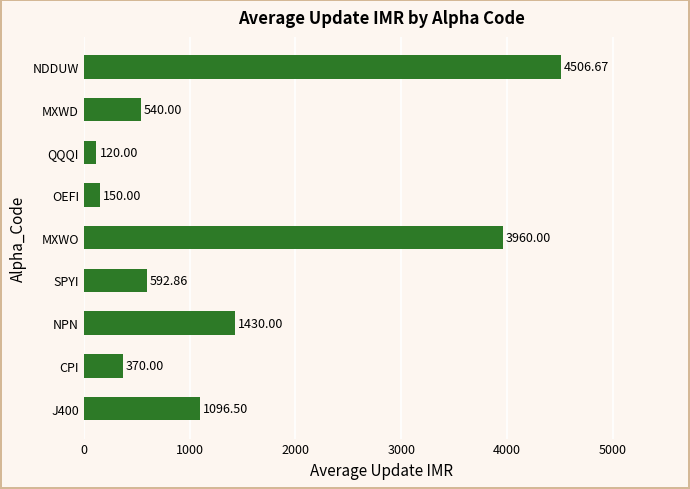

What is the difference between the maximum and minimum values?

4386.7